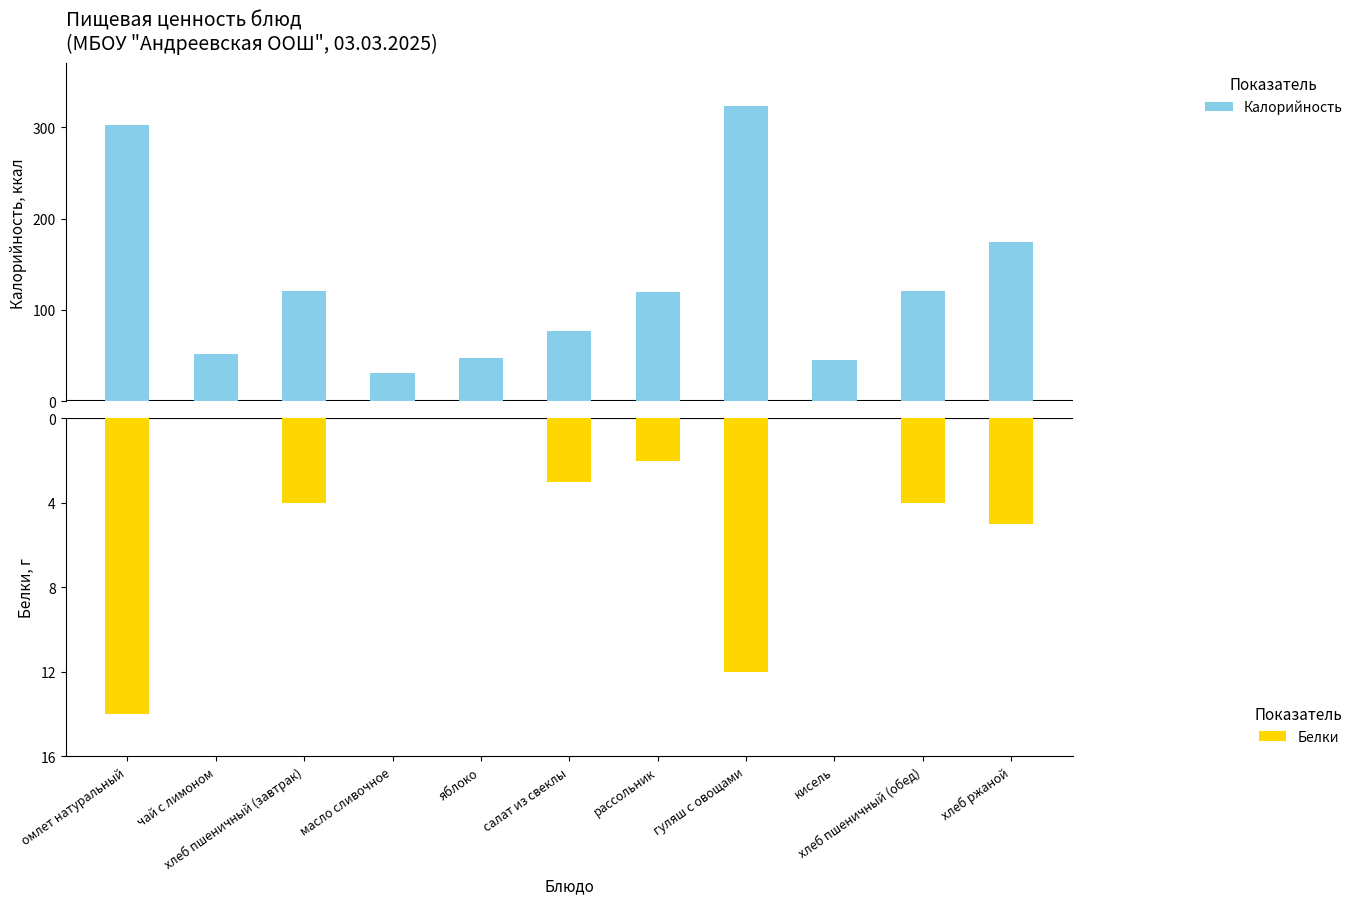

What is the value of the Белки bar at the 11th from the left?

-5